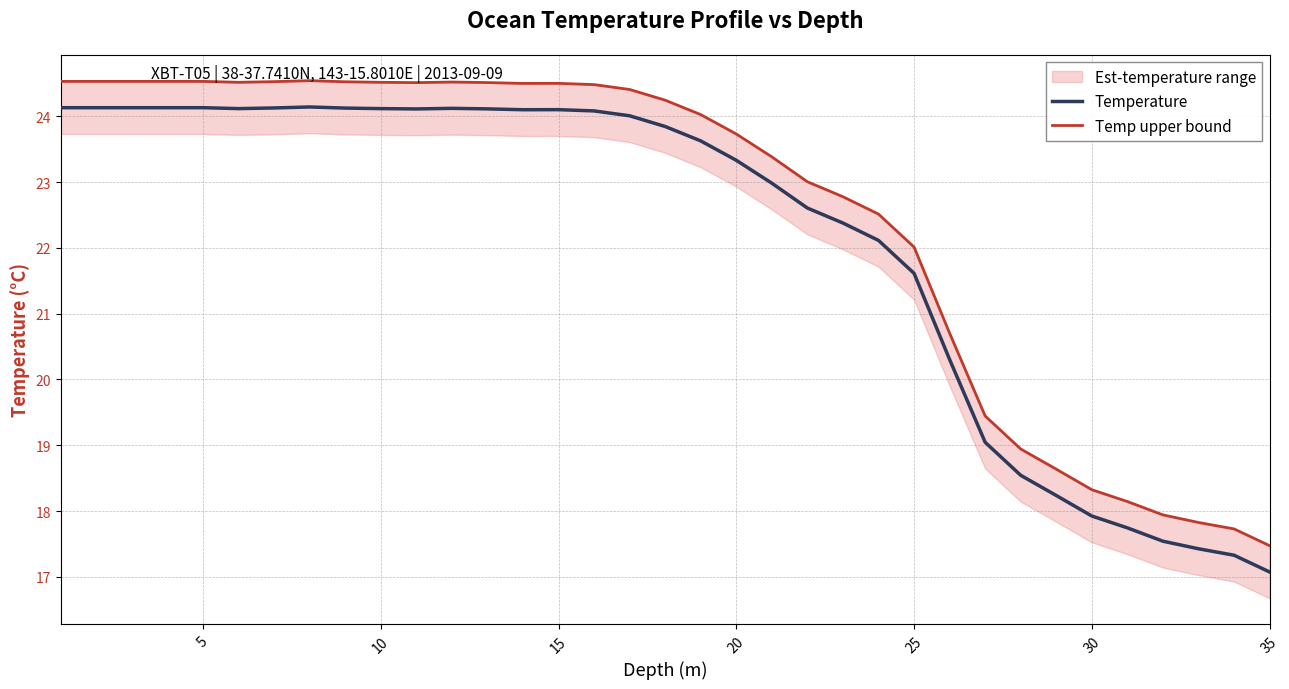

What is the average value of the Temperature series?

22.1